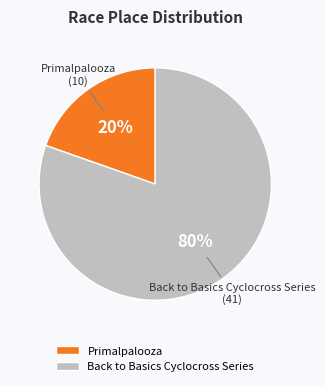

What percentage is the Primalpalooza slice, to the nearest percent?

20%